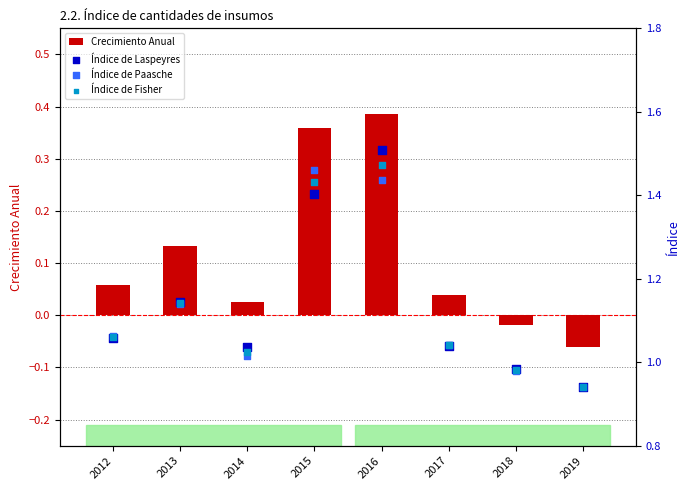

Which series has the widest spread of Y values?

Índice de Laspeyres